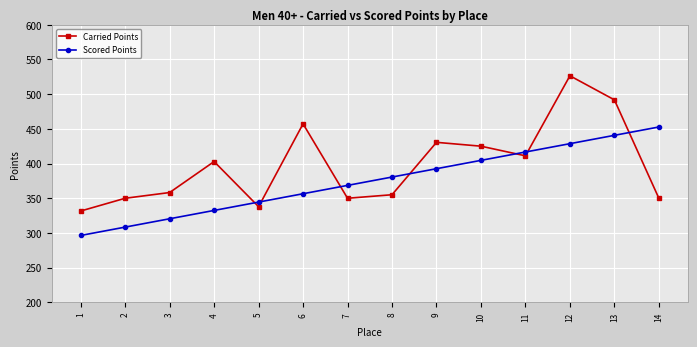

List the series in order of their overall mean, highest first.

Carried Points, Scored Points